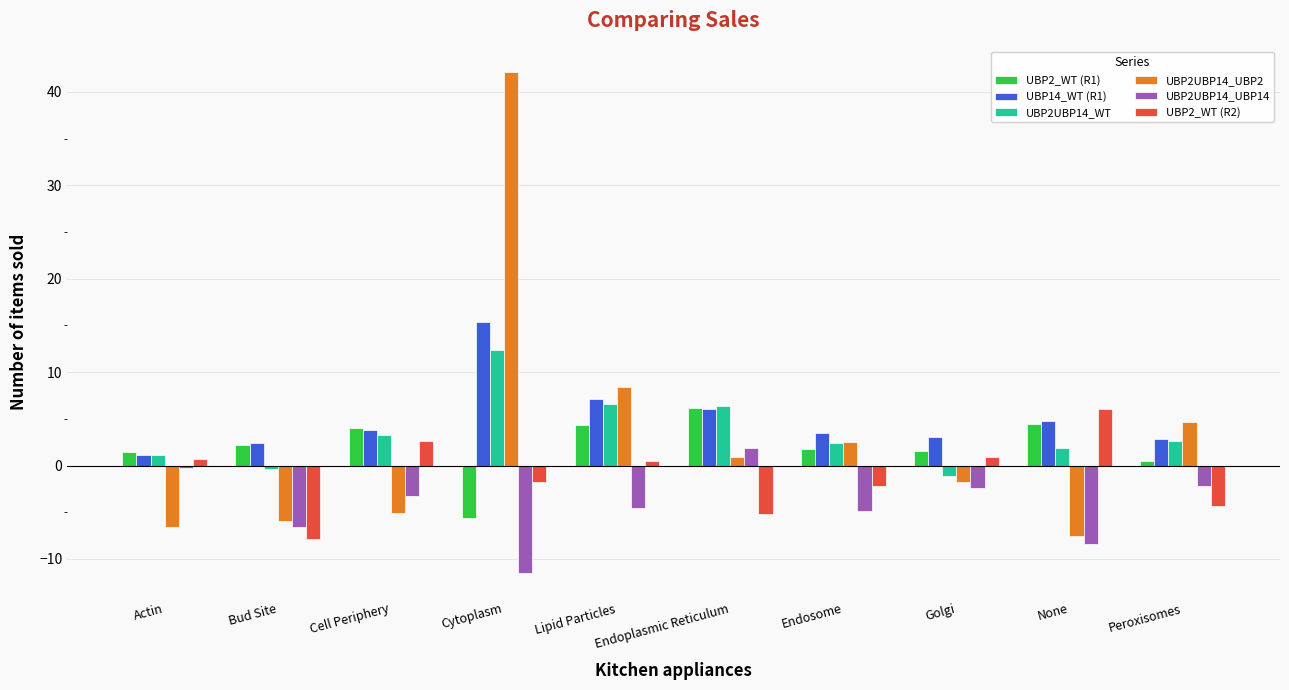

Which series has the largest range (max minus min)?

UBP2UBP14_UBP2